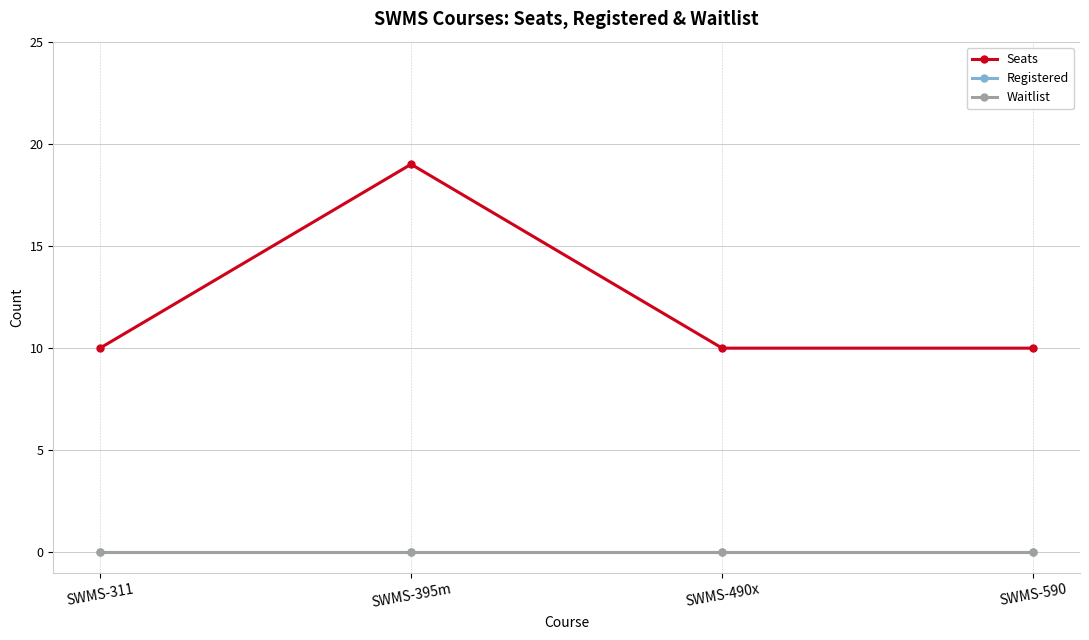

Is this an area chart (filled region under the line)?

No